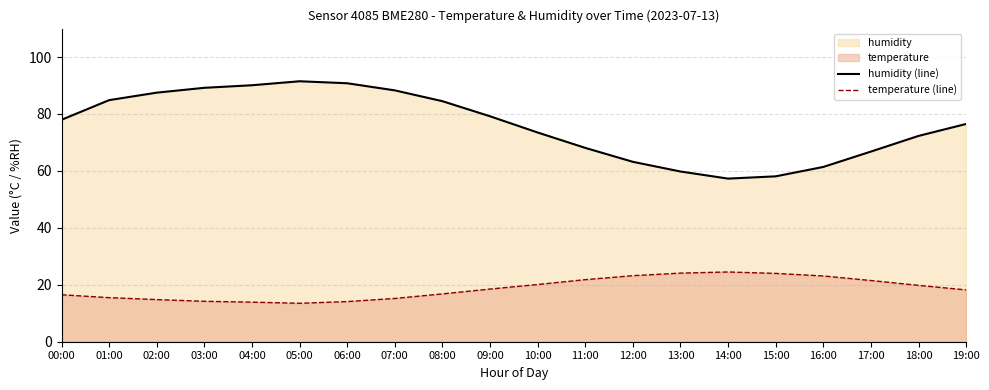

True or false: temperature (line) and humidity (line) intersect in this chart.

False